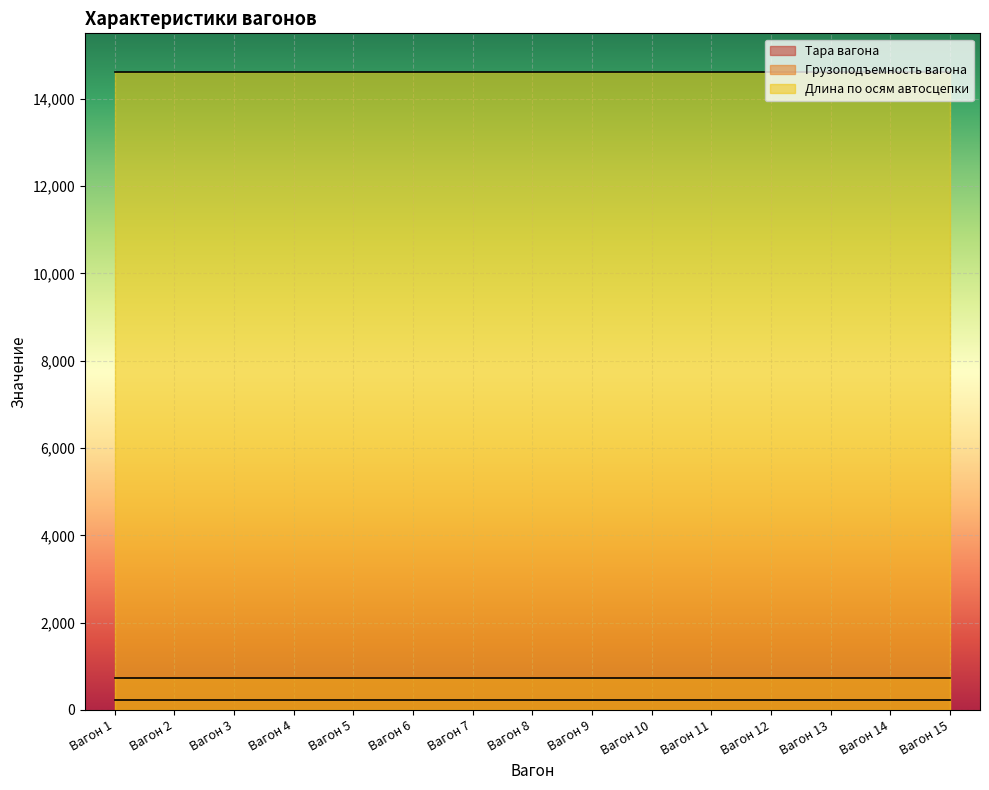

True or false: Грузоподъемность вагона and Длина по осям автосцепки cross at least once.

False